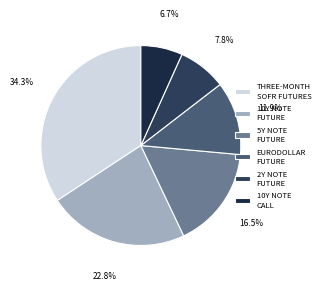

To the nearest percent, what is the average slice percentage?

17%